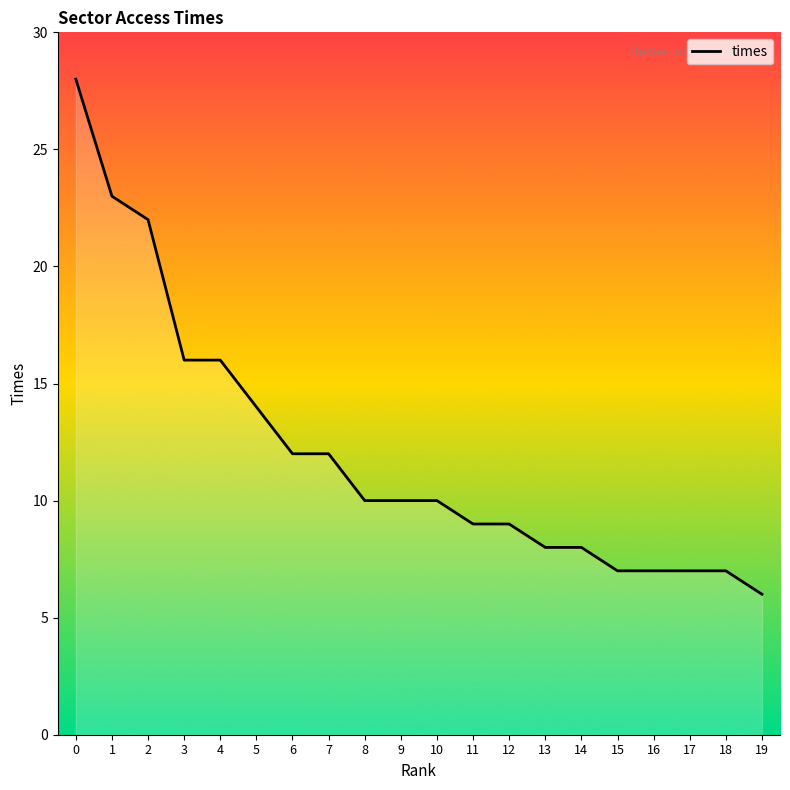

How many categories are shown in the chart?

20